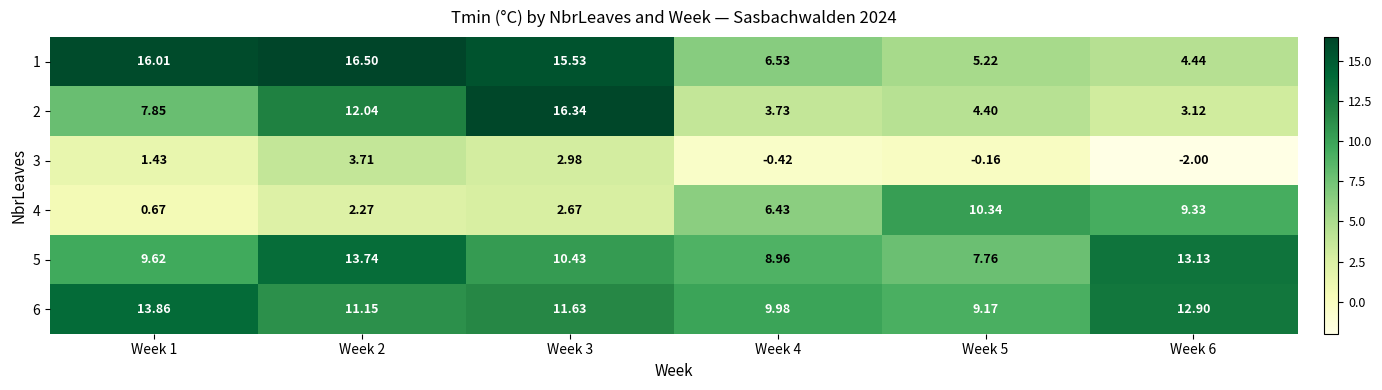

What is the minimum value shown in the chart?

-2.0